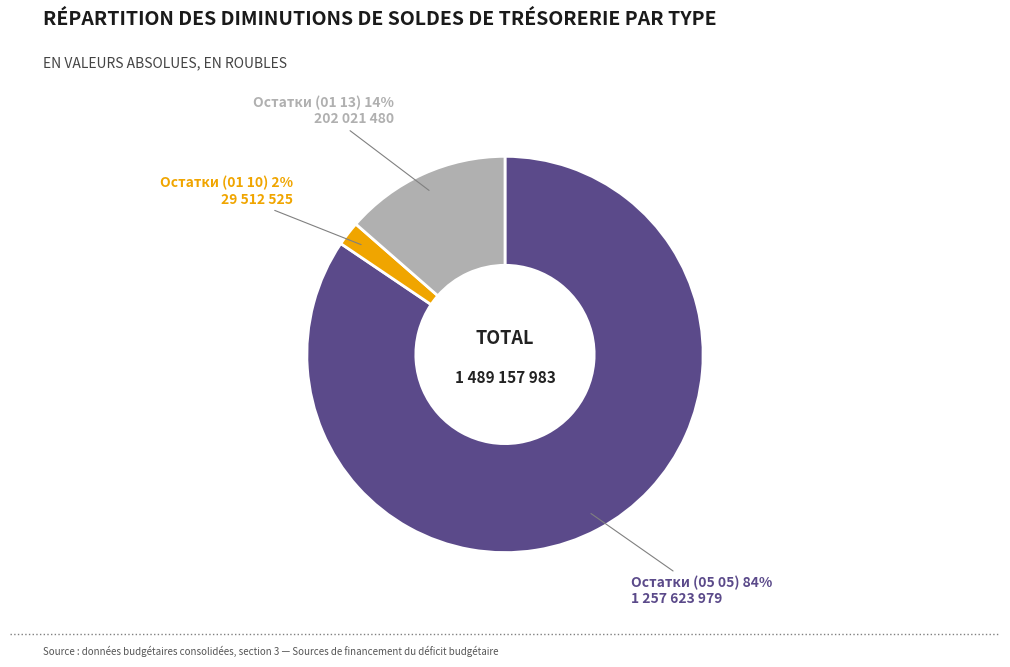

To the nearest percent, what is the difference between the largest and smallest slice percentages?

82%